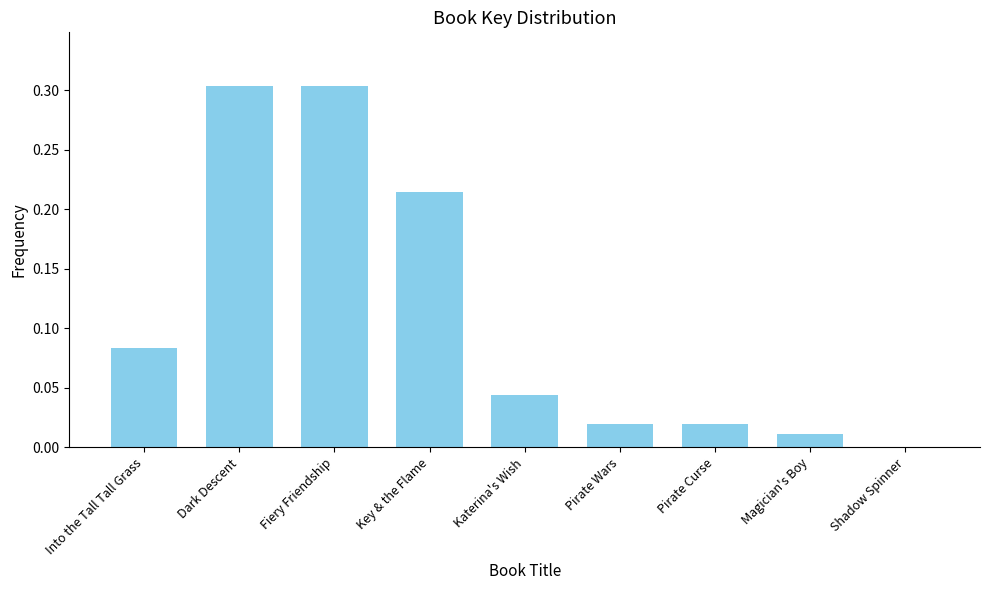

What is the maximum value shown in the chart?

0.3